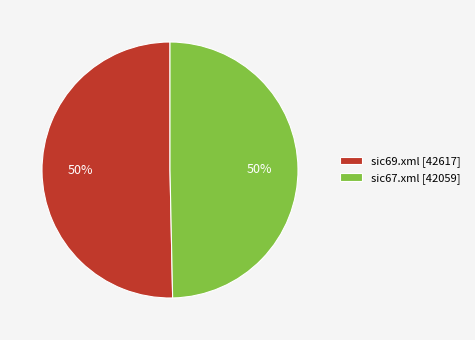

True or false: sic67.xml [42059] accounts for 40% of the total.

False